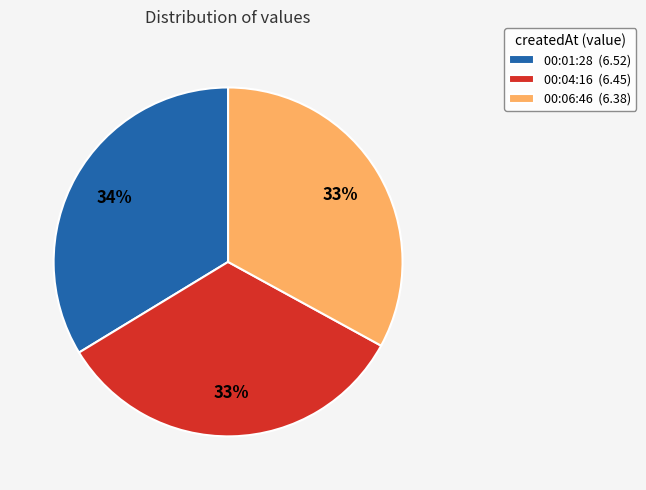

Combined, do 00:04:16 (6.45) and 00:01:28 (6.52) account for over 50%?

Yes